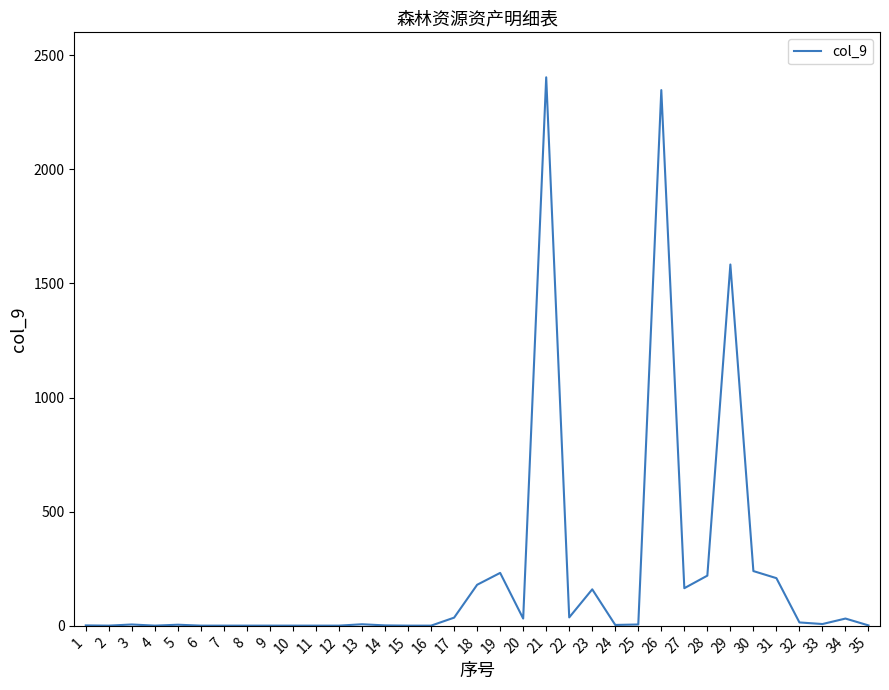

What is the difference between the maximum and minimum values?

2402